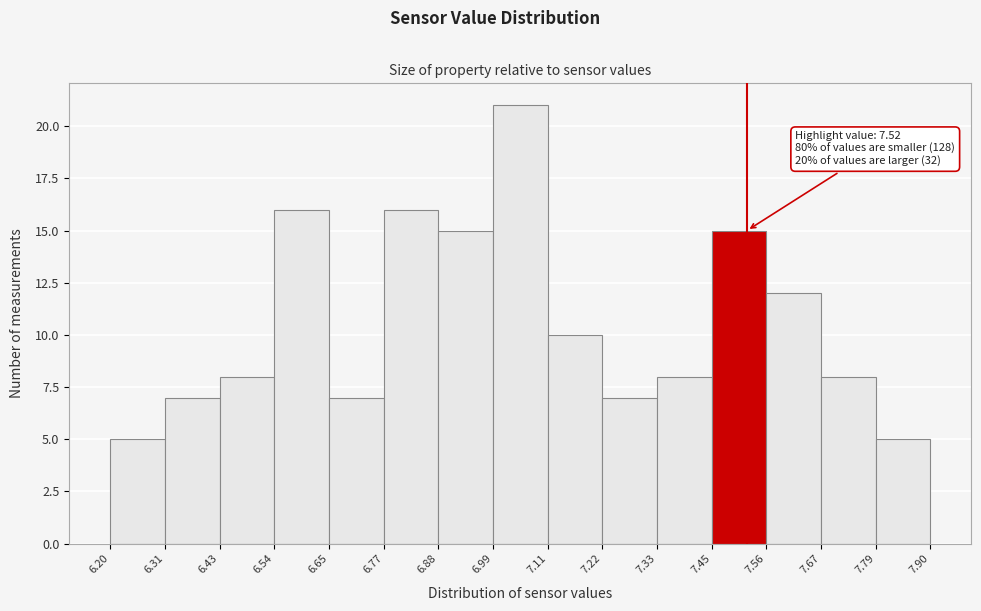

Over which range of the x-axis is the bar tallest?

6.99 to 7.11